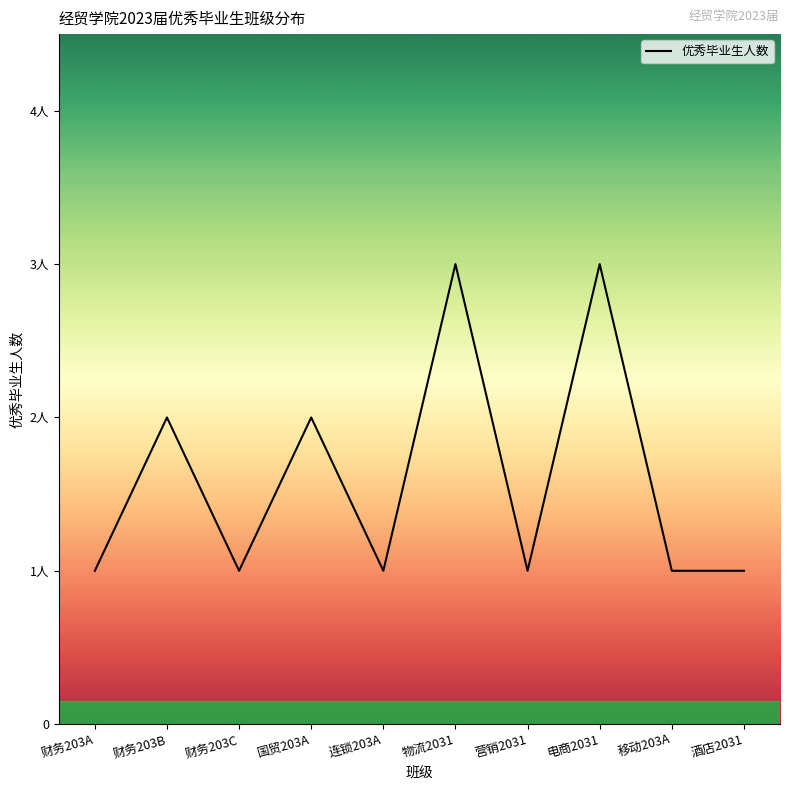

List the labels in order of value, smallest first.

财务203A, 财务203C, 连锁203A, 营销2031, 移动203A, 酒店2031, 财务203B, 国贸203A, 物流2031, 电商2031